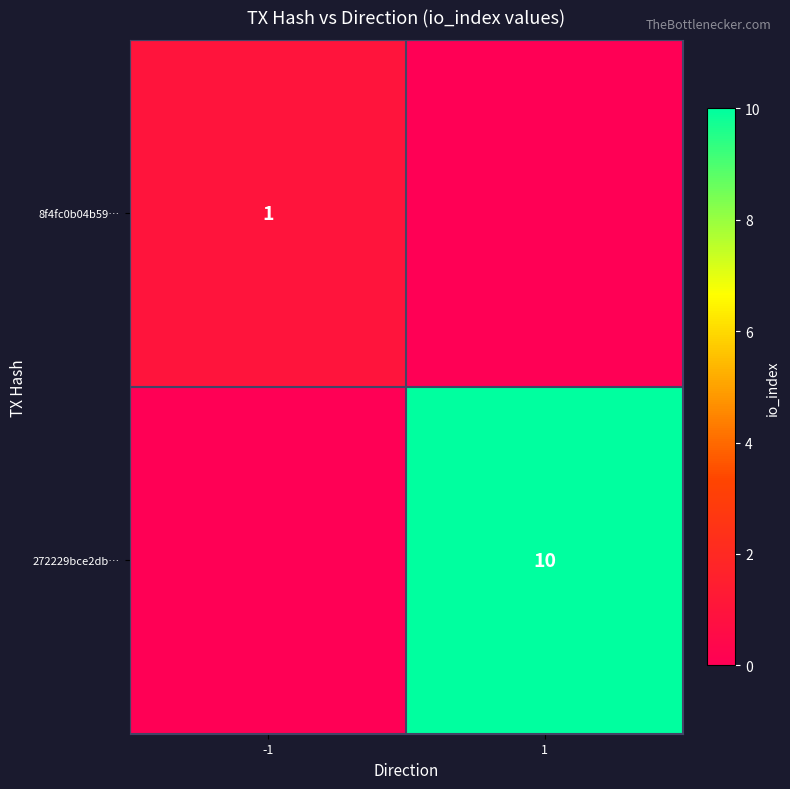

True or false: 272229bce2db… has a value of 10 at 1.

True